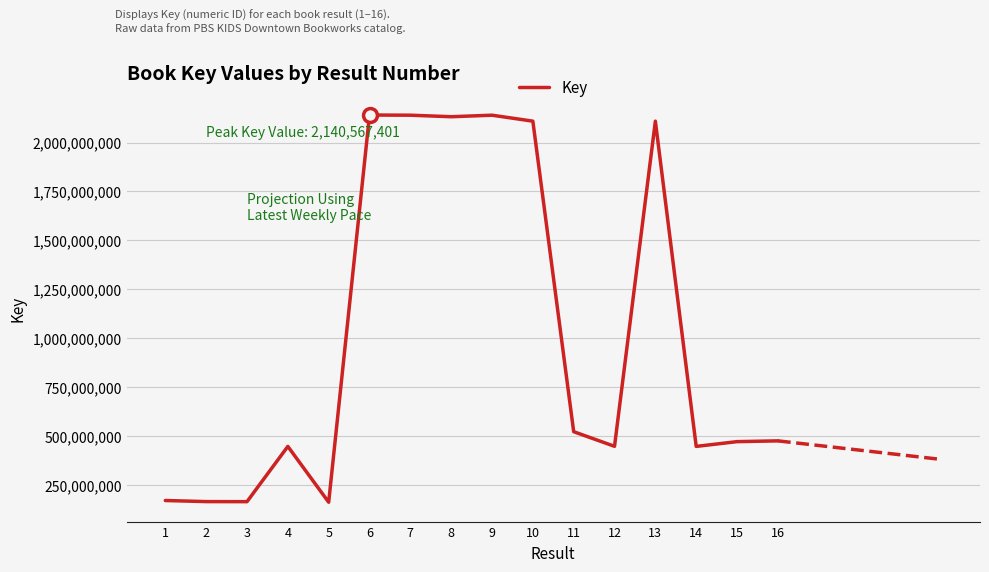

Is it true that the value at 10 is 3361002662?

False